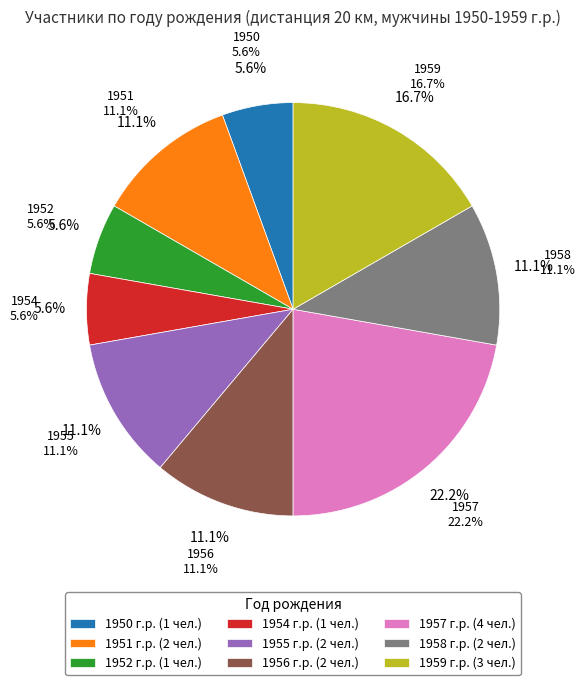

Is there any slice that represents more than half of the pie?

No